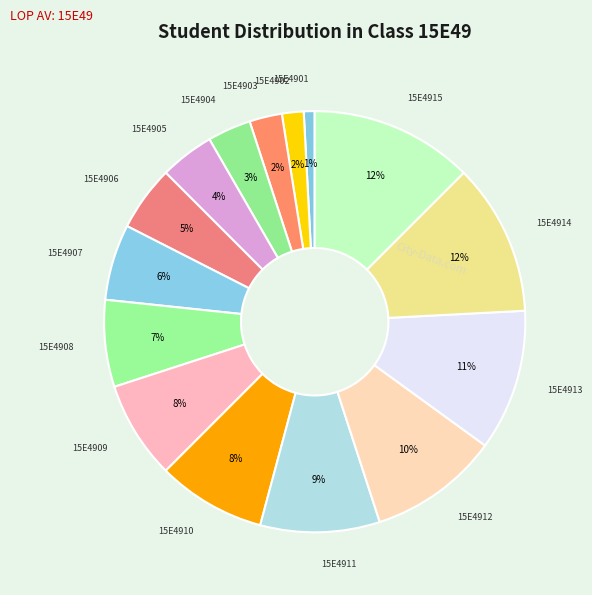

Is it true that 15E4904 is 3% of the pie?

True